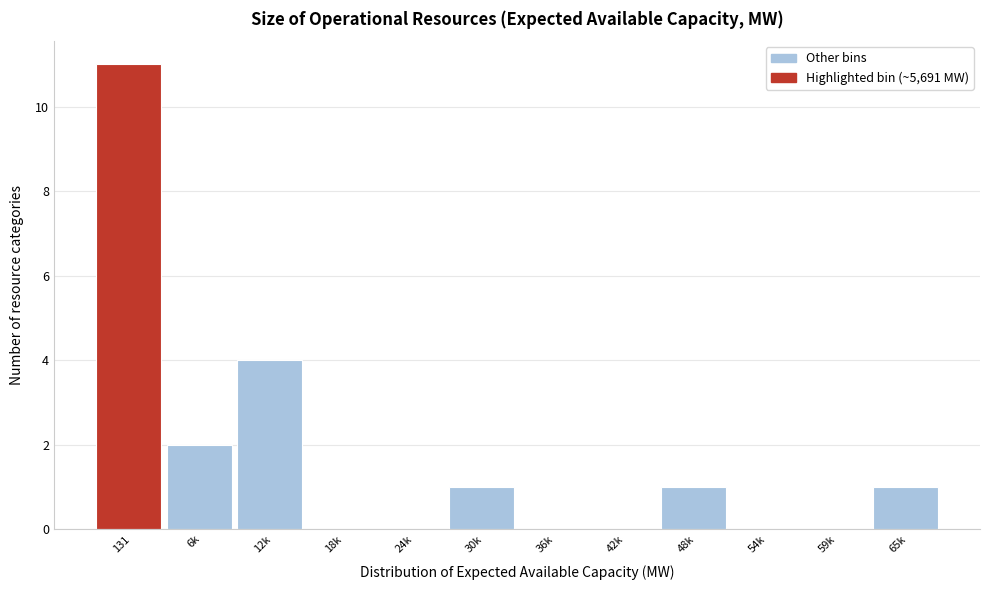

Reading left to right, extract all data points from this chart.

131=11	6k=2	12k=4	18k=0	24k=0	30k=1	36k=0	42k=0	48k=1	54k=0	59k=0	65k=1